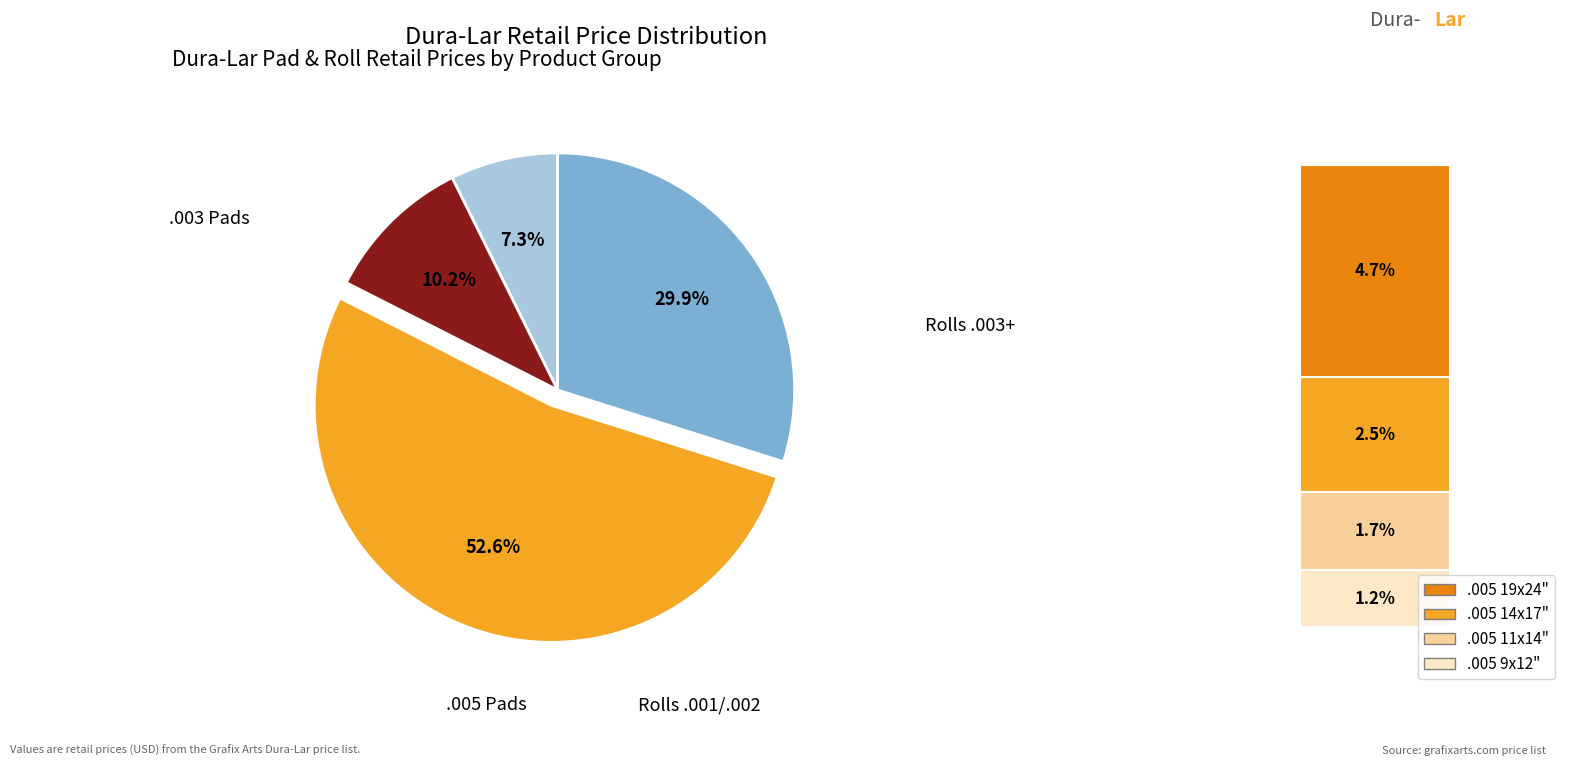

Is there a majority slice in this chart?

Yes